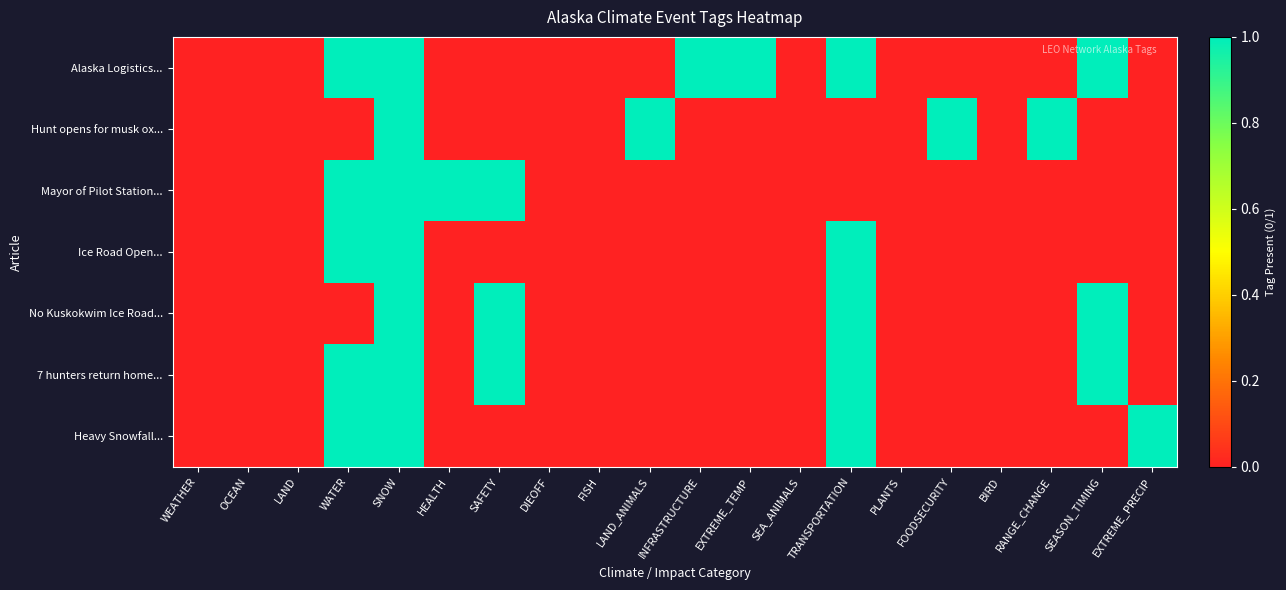

Which series has the largest range (max minus min)?

Alaska Logistics...